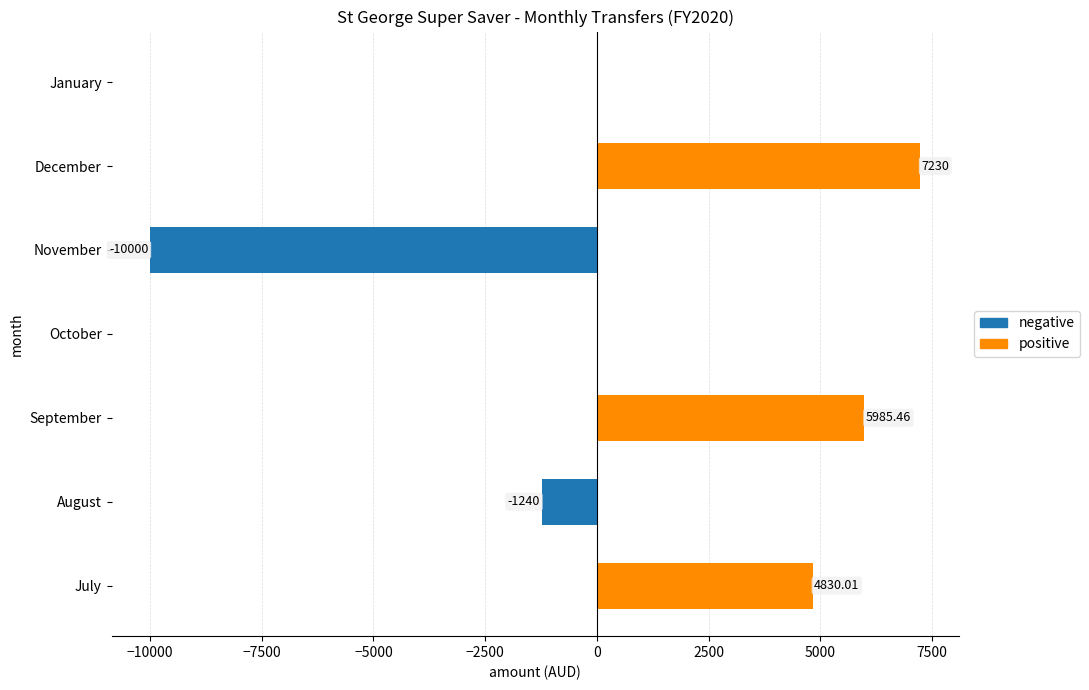

Which has a higher value, October or January?

January